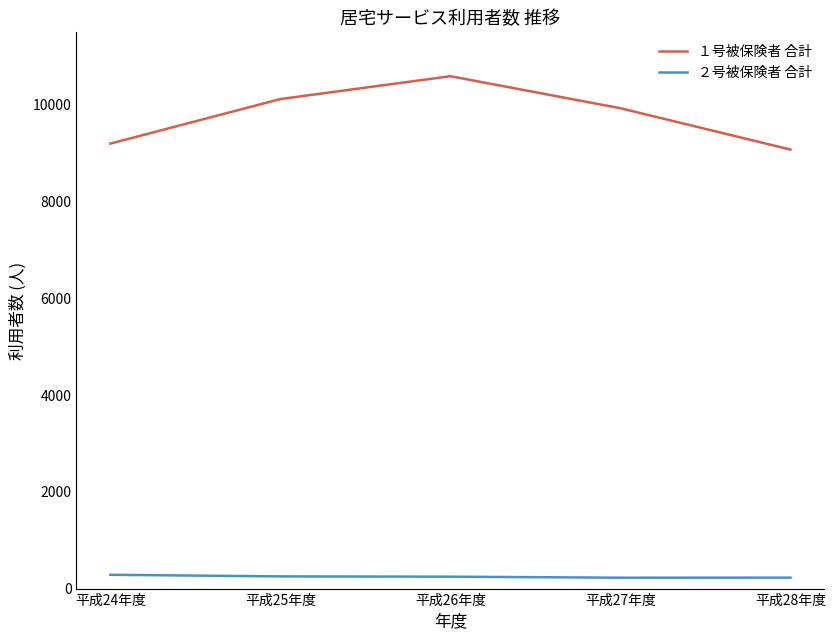

What is the sum of the １号被保険者 合計 values at 平成24年度 and 平成28年度?

18276